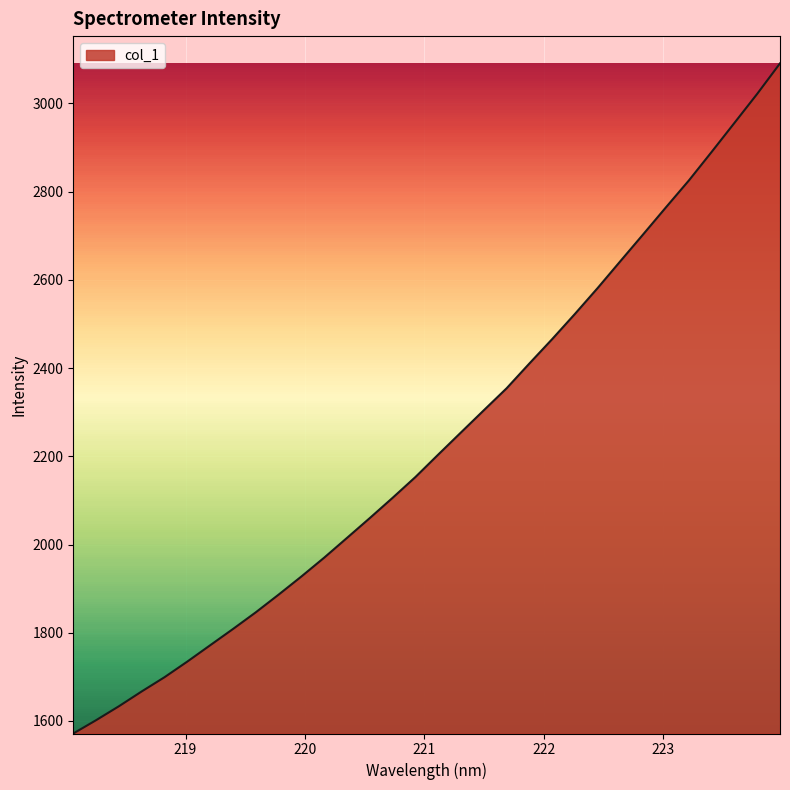

How many categories are shown in the chart?

32